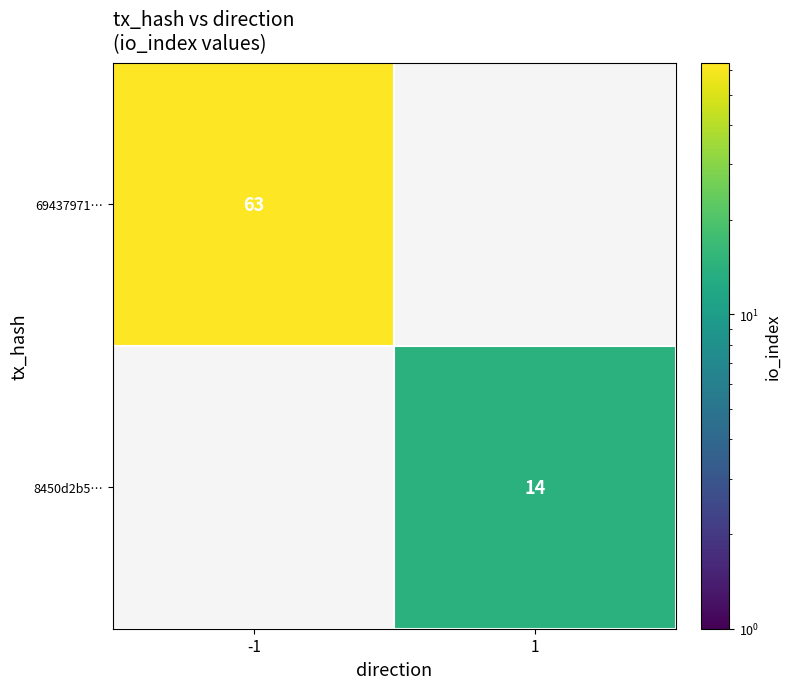

True or false: 8450d2b5… has a value of 14 at 1.

True